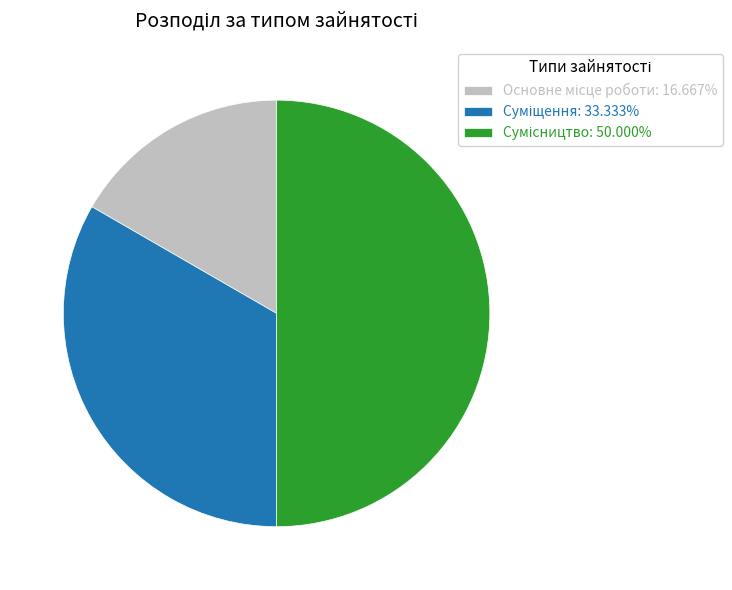

How many segments does this pie chart have?

3